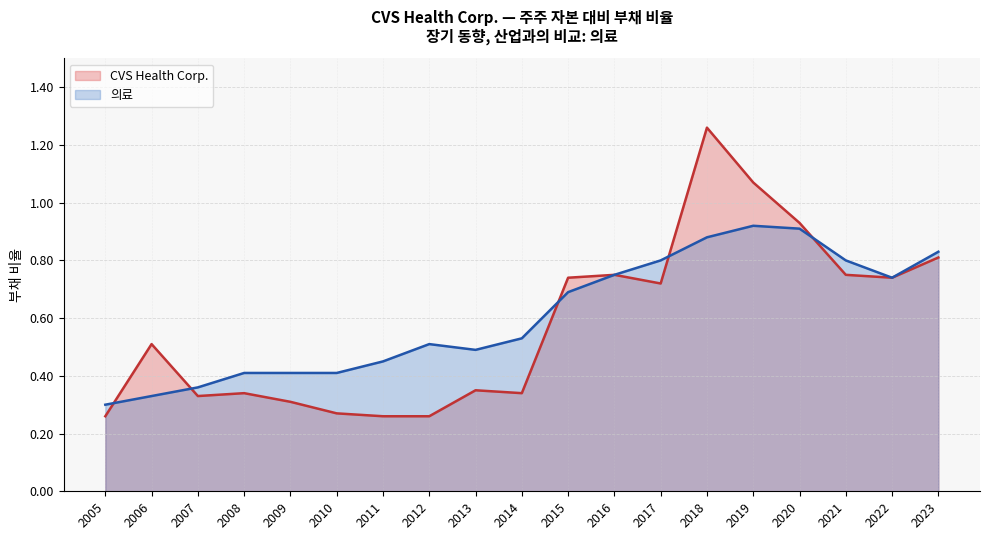

Does the chart display data point markers on the line(s)?

No